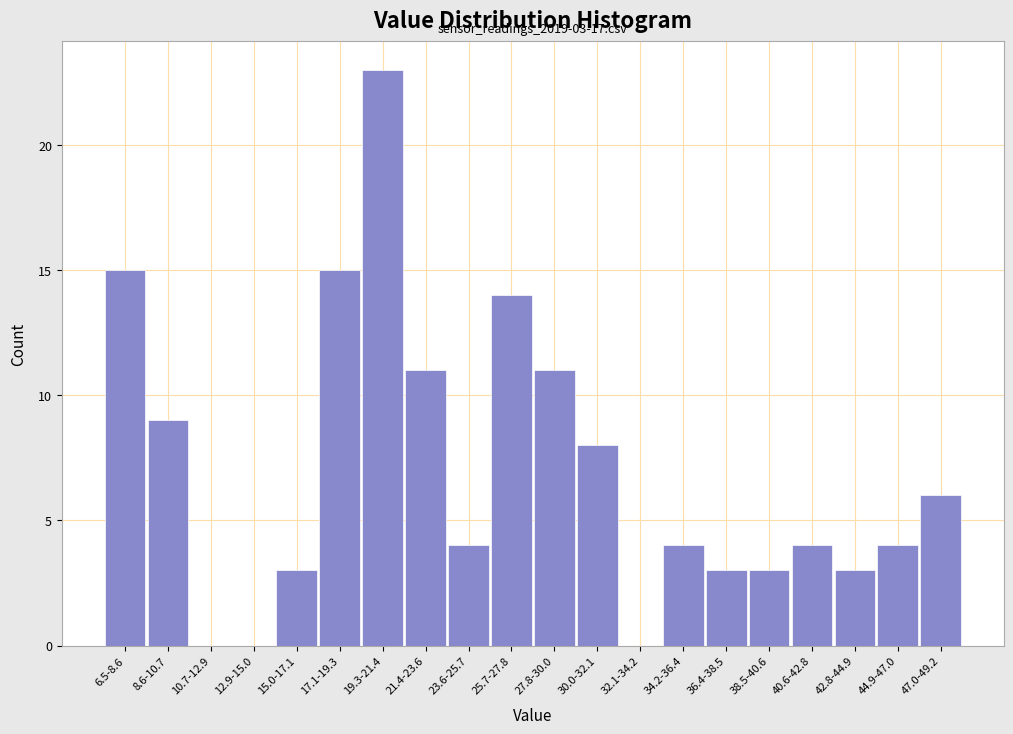

Reading right to left, transcribe all the data shown in this chart.

47.0-49.2=6	44.9-47.0=4	42.8-44.9=3	40.6-42.8=4	38.5-40.6=3	36.4-38.5=3	34.2-36.4=4	32.1-34.2=0	30.0-32.1=8	27.8-30.0=11	25.7-27.8=14	23.6-25.7=4	21.4-23.6=11	19.3-21.4=23	17.1-19.3=15	15.0-17.1=3	12.9-15.0=0	10.7-12.9=0	8.6-10.7=9	6.5-8.6=15